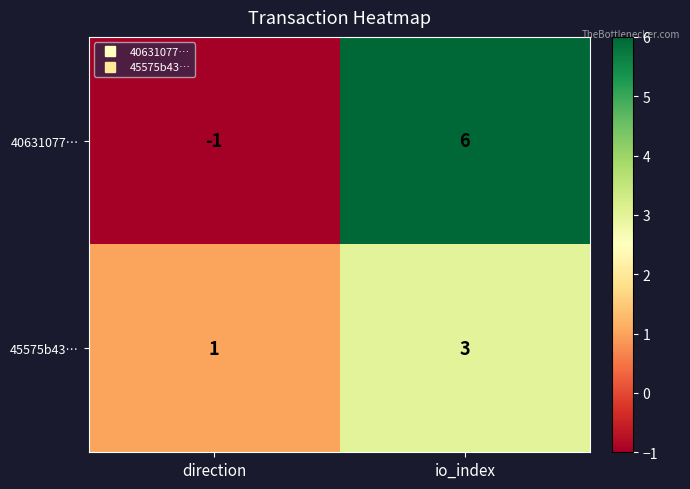

Which series has the largest total across all categories?

40631077…